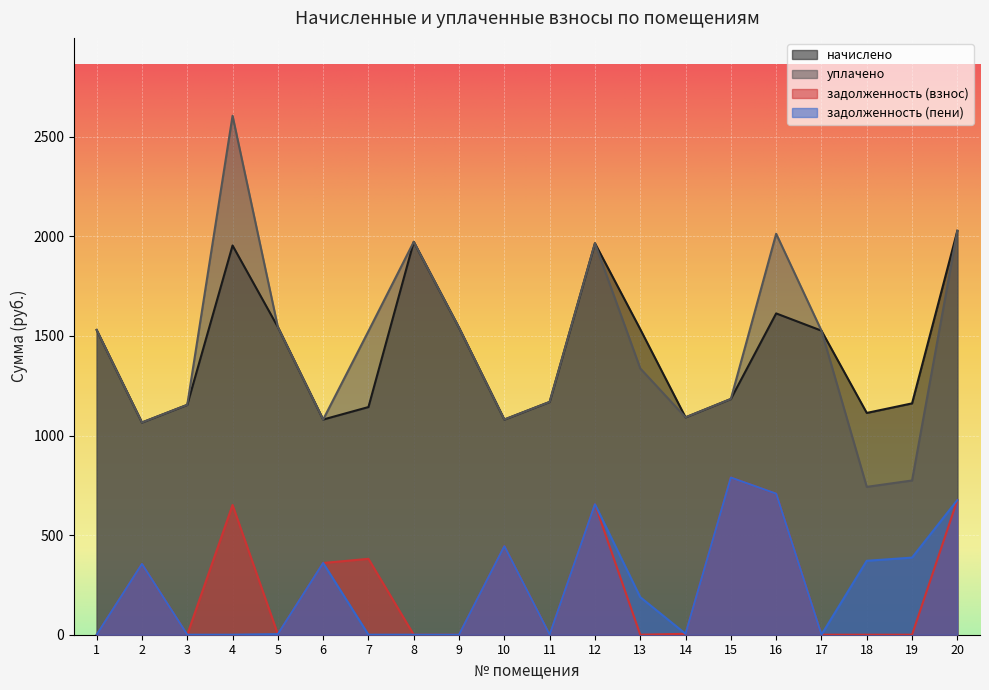

How many data points in начислено are less than 1526?

10